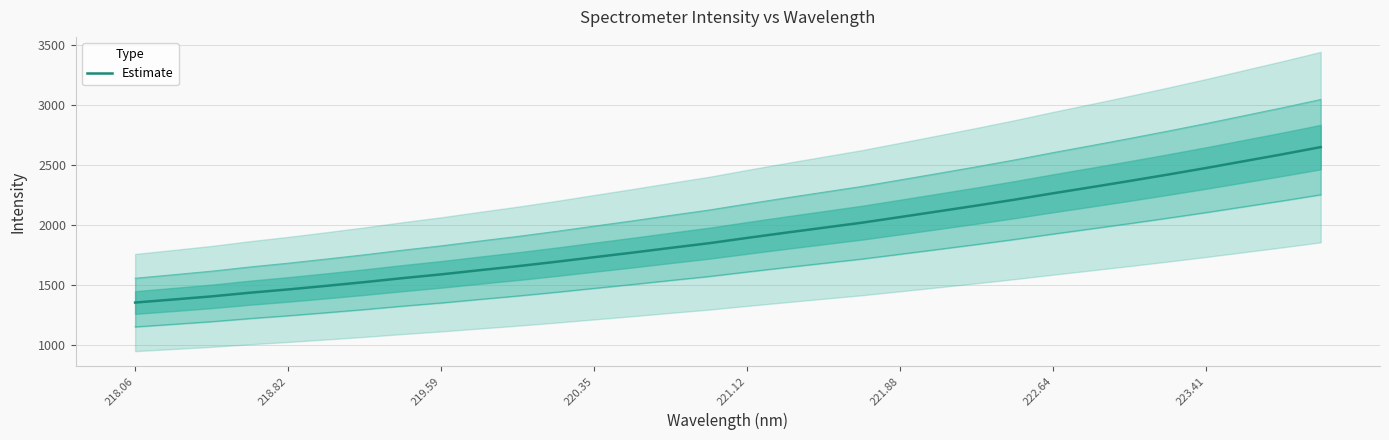

The value of Estimate at 219.59 is 348.9. True or false?

False